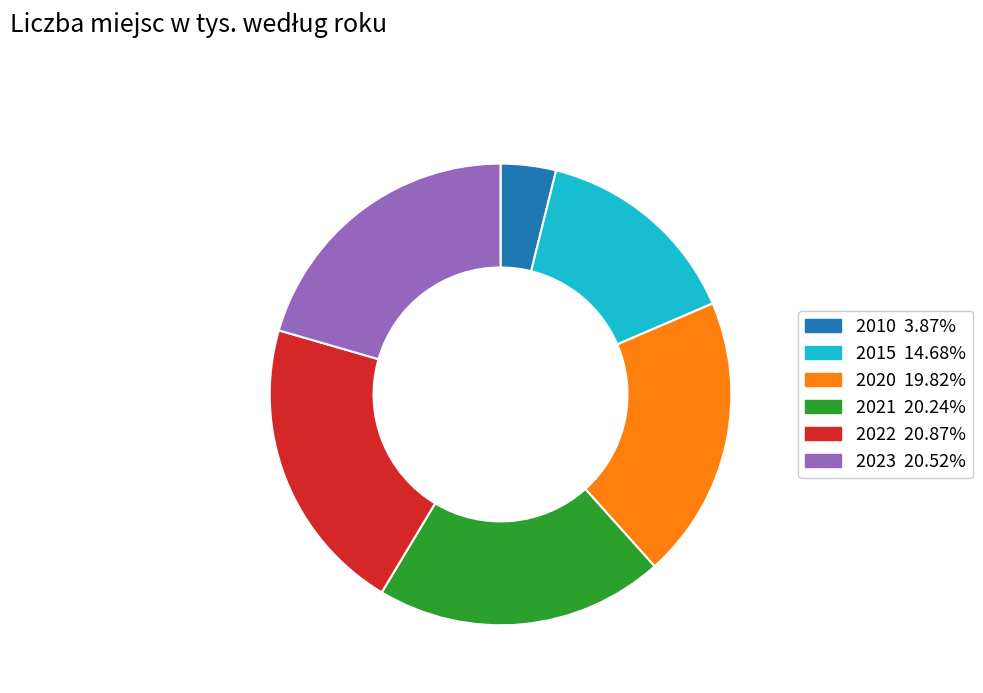

Is the sum of 2010 and 2015 greater than half?

No